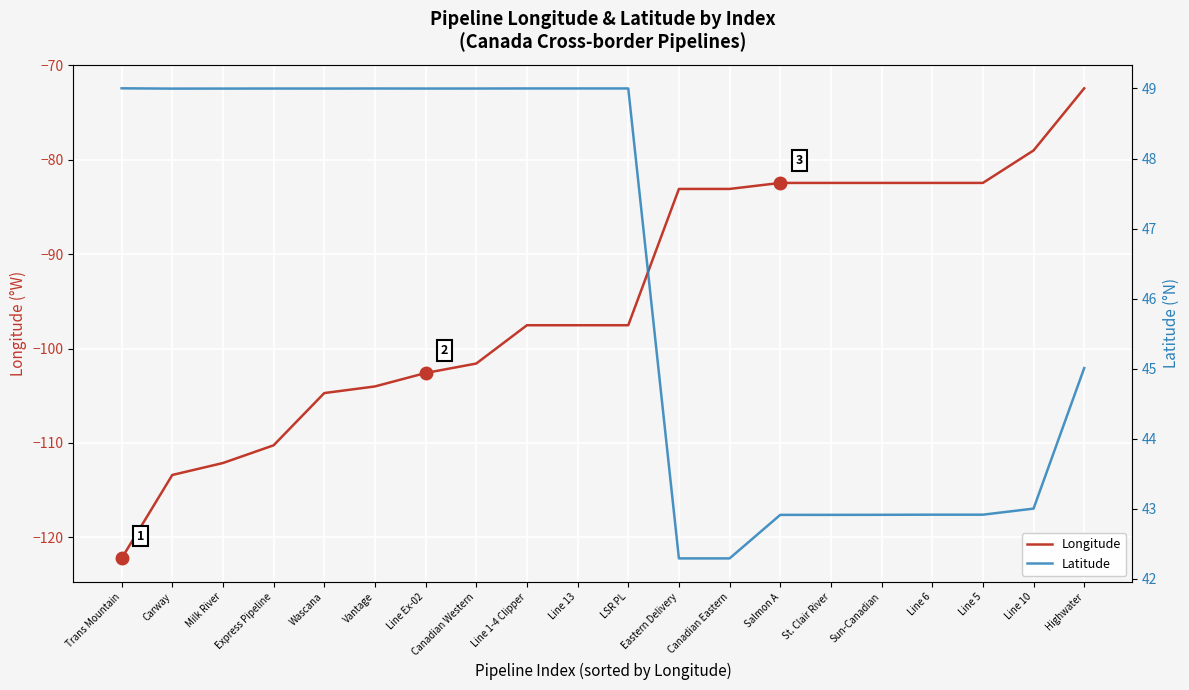

Reading right to left, what are all the values shown in this chart?

Longitude: Highwater=-72.4	Line 10=-79.0	Line 5=-82.5	Line 6=-82.5	Sun-Canadian=-82.5	St. Clair River=-82.5	Salmon A=-82.5	Canadian Eastern=-83.1	Eastern Delivery=-83.1	LSR PL=-97.5	Line 13=-97.5	Line 1-4 Clipper=-97.5	Canadian Western=-101.6	Line Ex-02=-102.6	Vantage=-104.0	Wascana=-104.7	Express Pipeline=-110.2	Milk River=-112.1	Carway=-113.4	Trans Mountain=-122.2
Latitude: Highwater=45.0	Line 10=43.0	Line 5=42.9	Line 6=42.9	Sun-Canadian=42.9	St. Clair River=42.9	Salmon A=42.9	Canadian Eastern=42.3	Eastern Delivery=42.3	LSR PL=49.0	Line 13=49.0	Line 1-4 Clipper=49.0	Canadian Western=49.0	Line Ex-02=49.0	Vantage=49.0	Wascana=49.0	Express Pipeline=49.0	Milk River=49.0	Carway=49.0	Trans Mountain=49.0